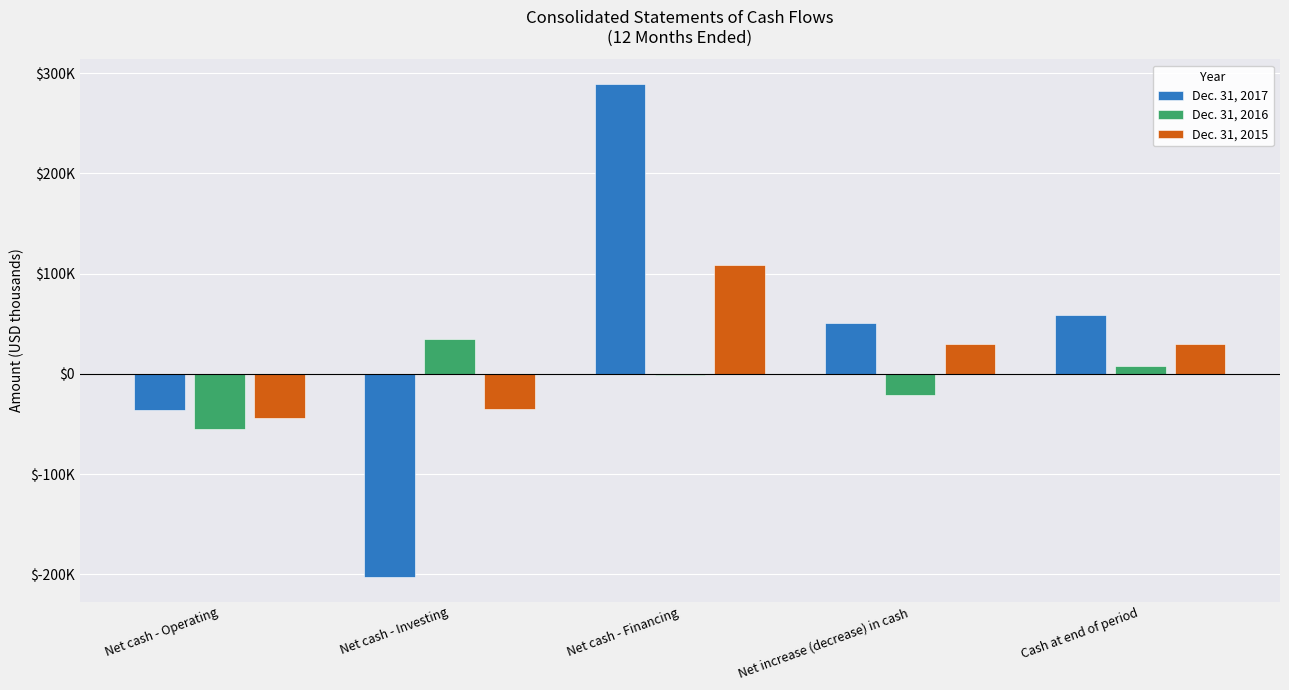

Does the chart contain stacked bars?

No